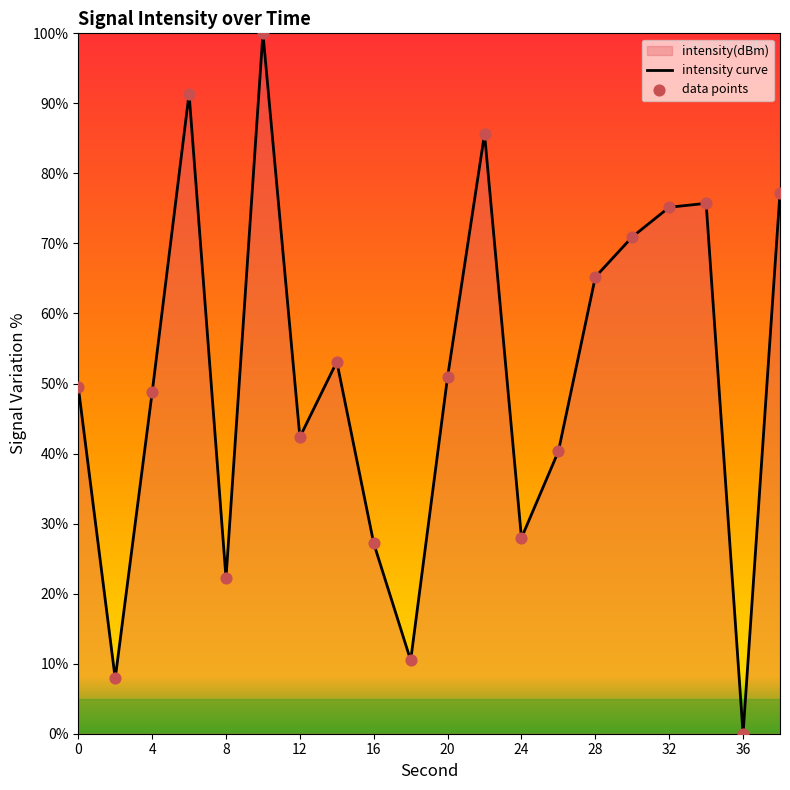

Which series reaches the maximum Y coordinate?

intensity curve